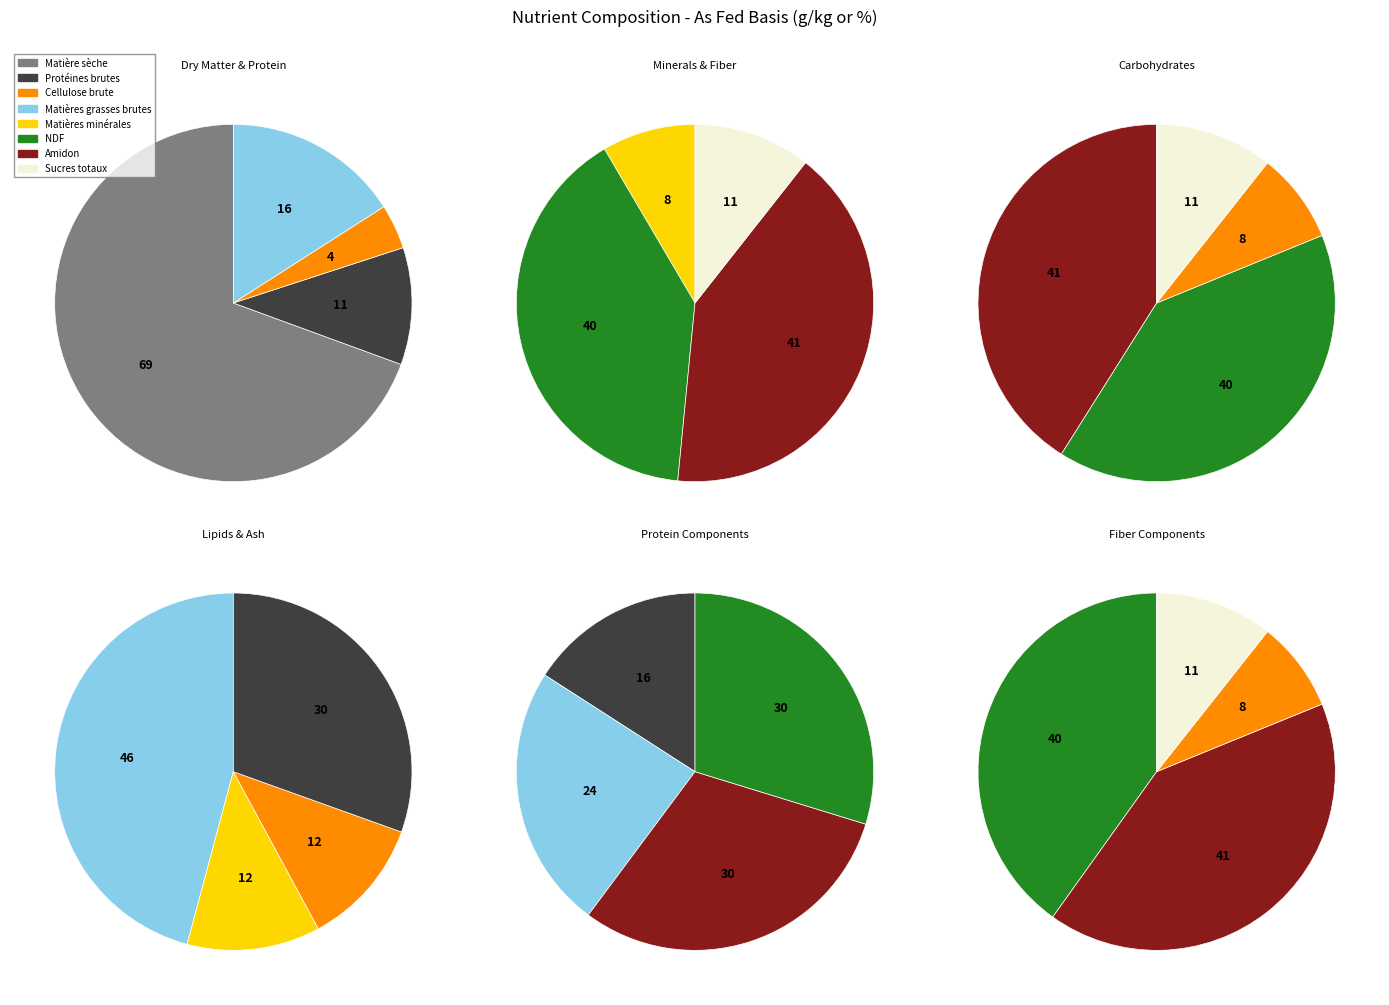

Between Matière sèche and Cellulose brute, which is larger?

Matière sèche